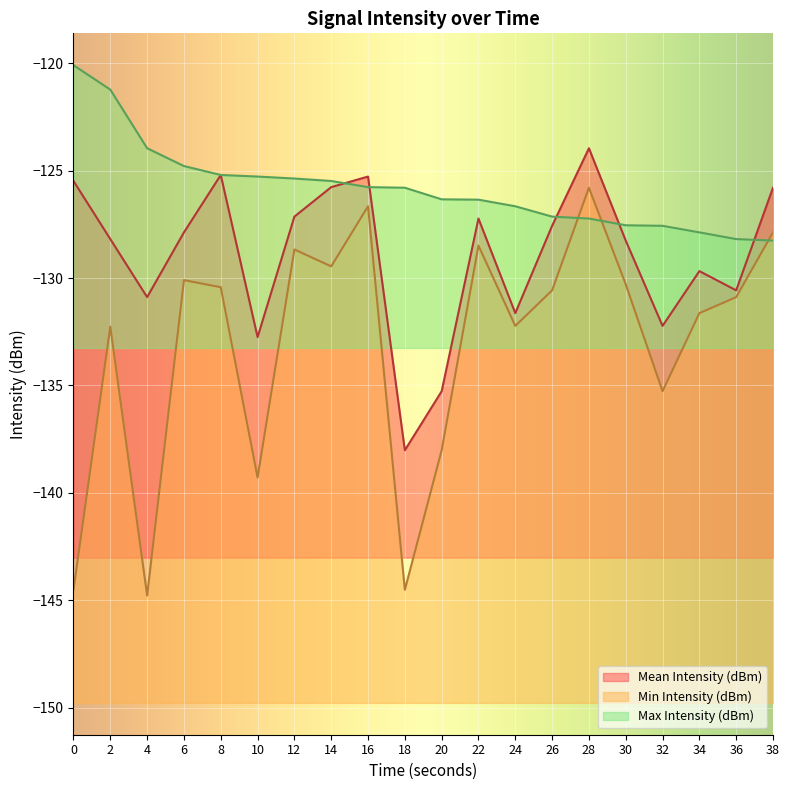

How many lines are shown in the chart?

3